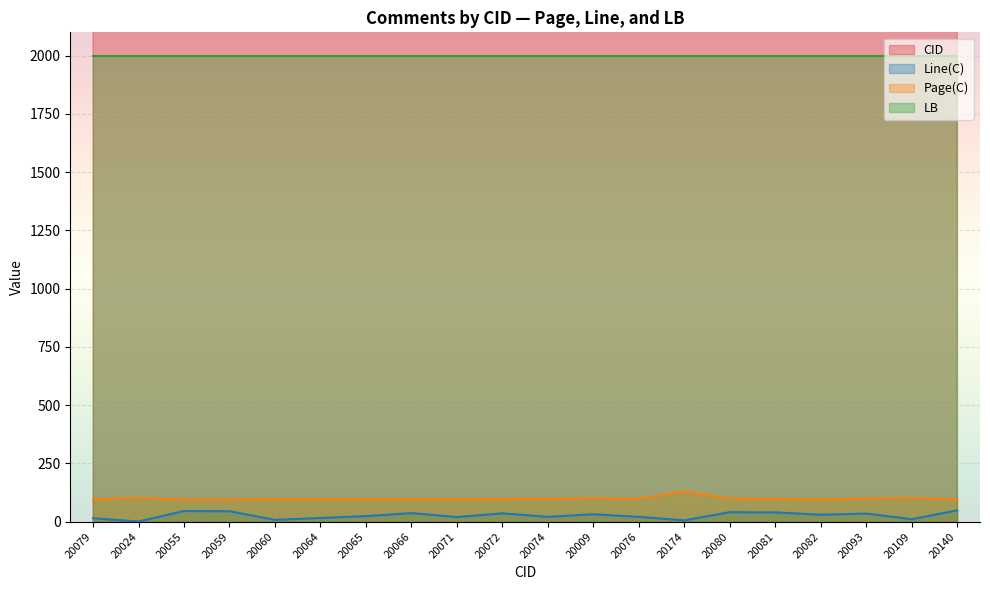

The Line(C) series shows 11 at 20109. True or false?

True